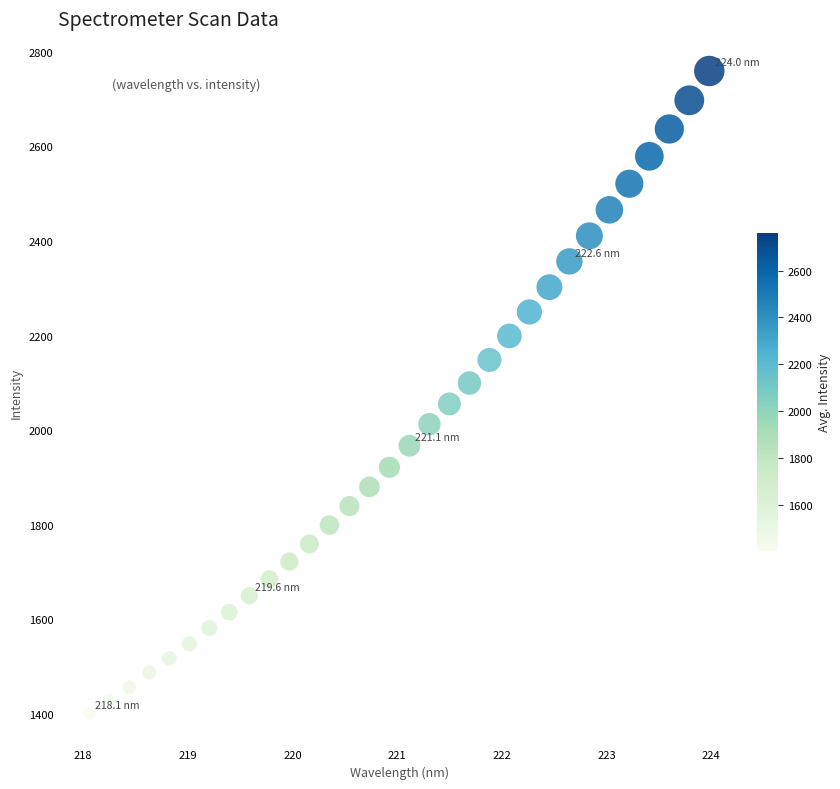

What is the range of X values (max minus min)?

5.9